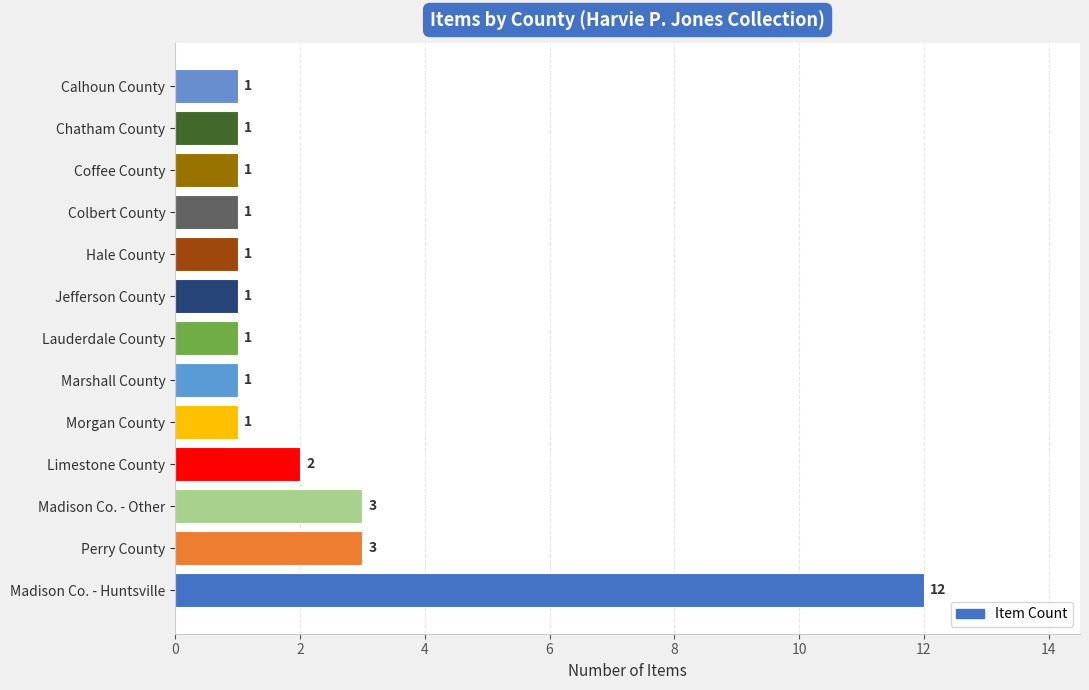

Reading bottom to top, what are all the values shown in this chart?

12	3	3	2	1	1	1	1	1	1	1	1	1